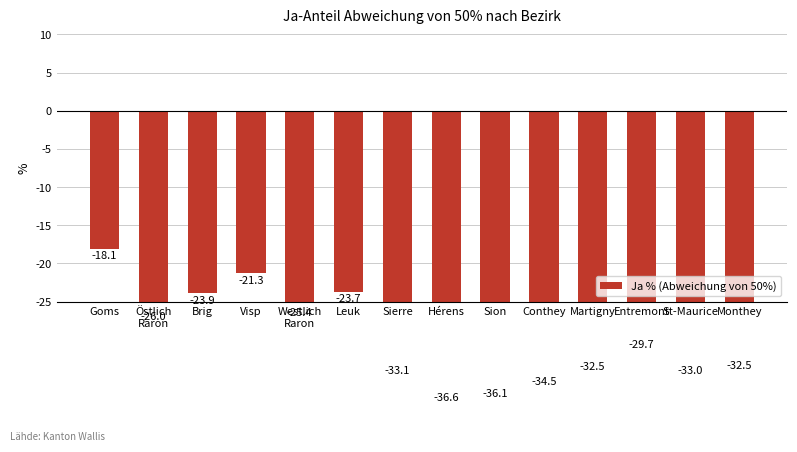

What is the sum of all values?

-406.3